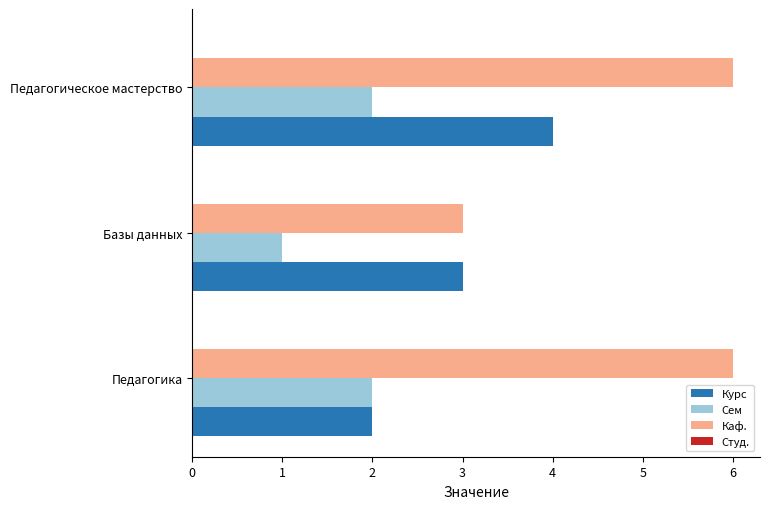

Is it true that Курс equals 1 at Педагогика?

False